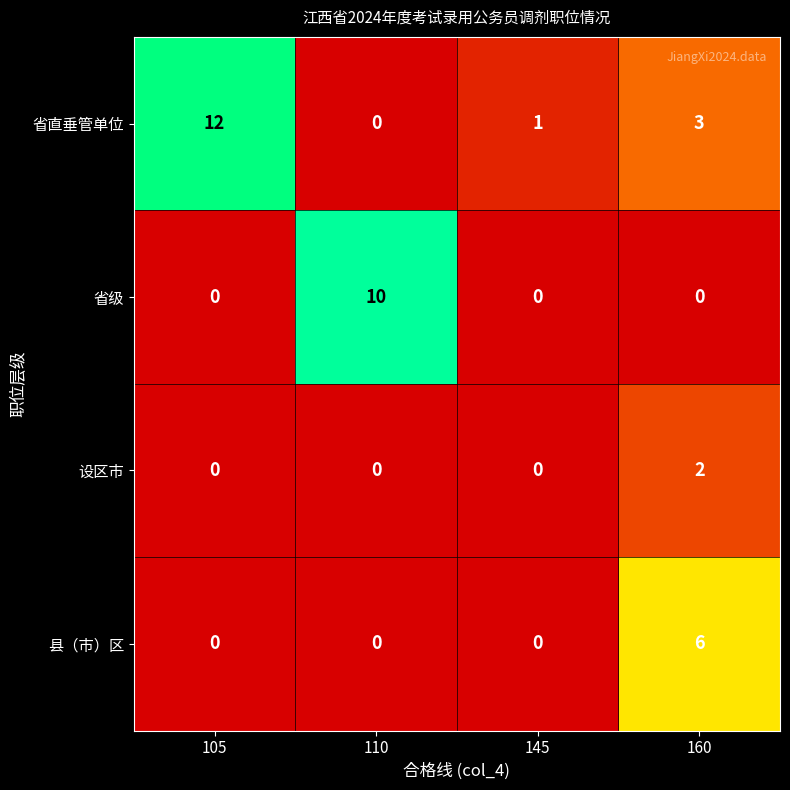

How many data points does each series have?

4